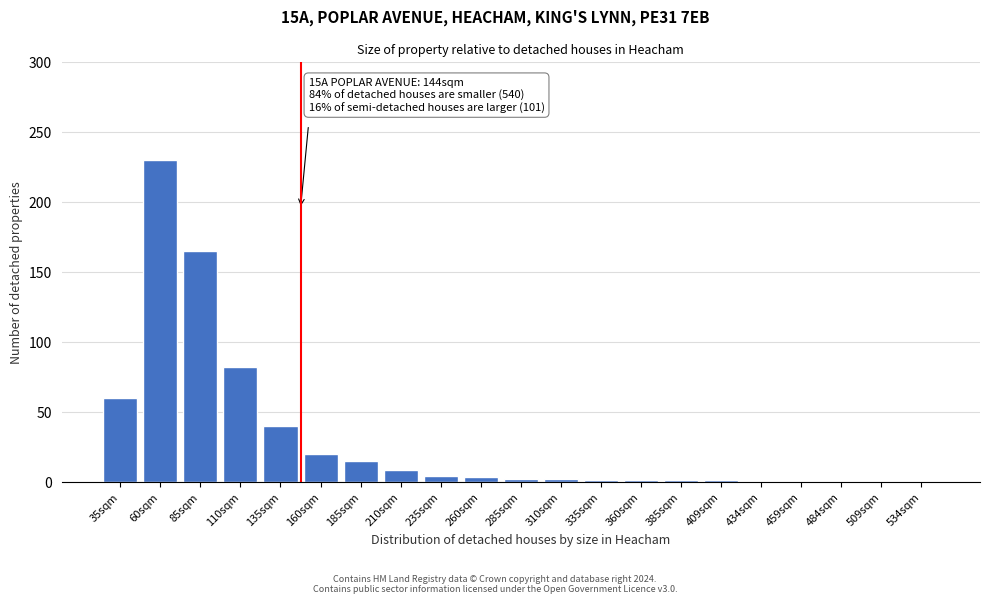

What is the greatest value displayed?

230